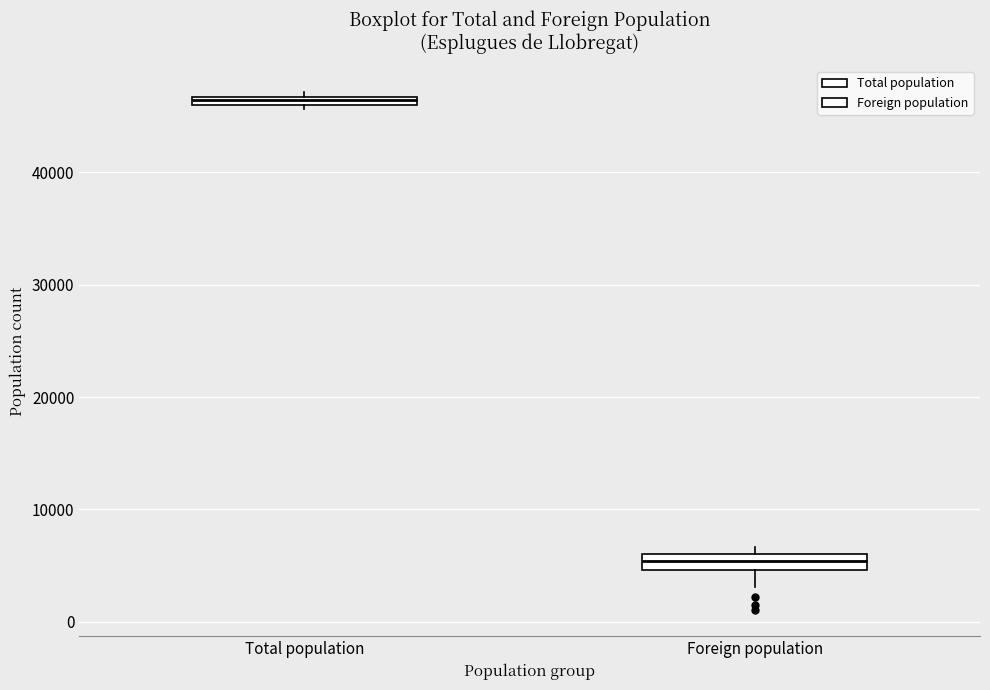

Which box's median line is the highest?

Total population